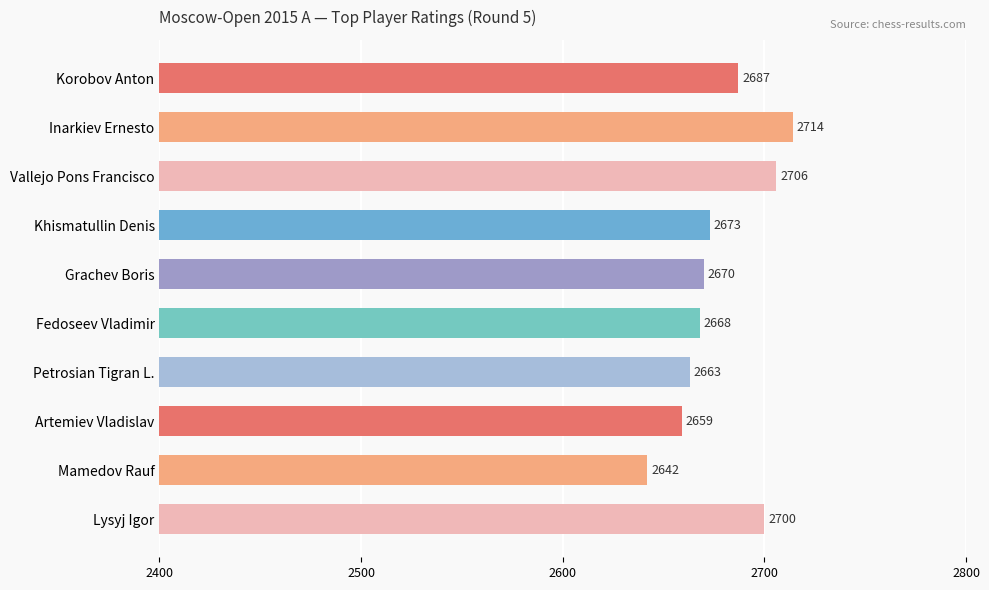

What is the sum of the values at Khismatullin Denis and Fedoseev Vladimir?

5341